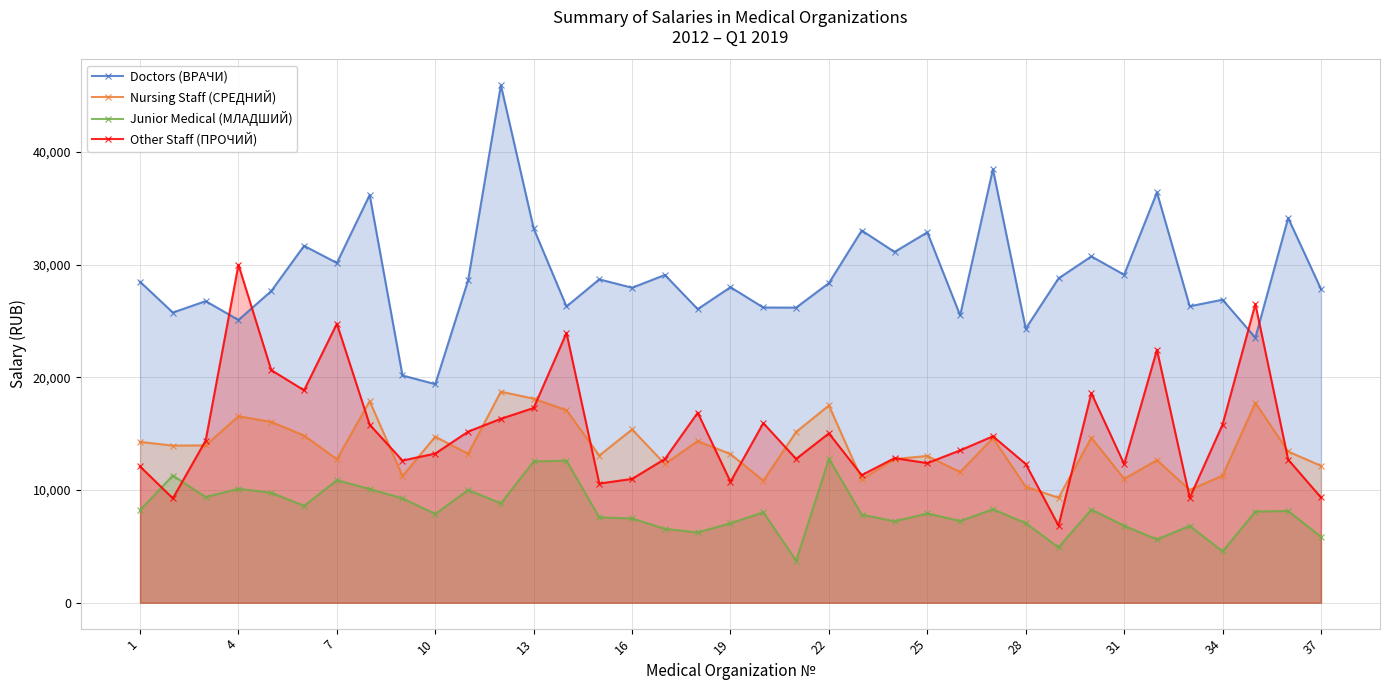

How many lines are shown in the chart?

4